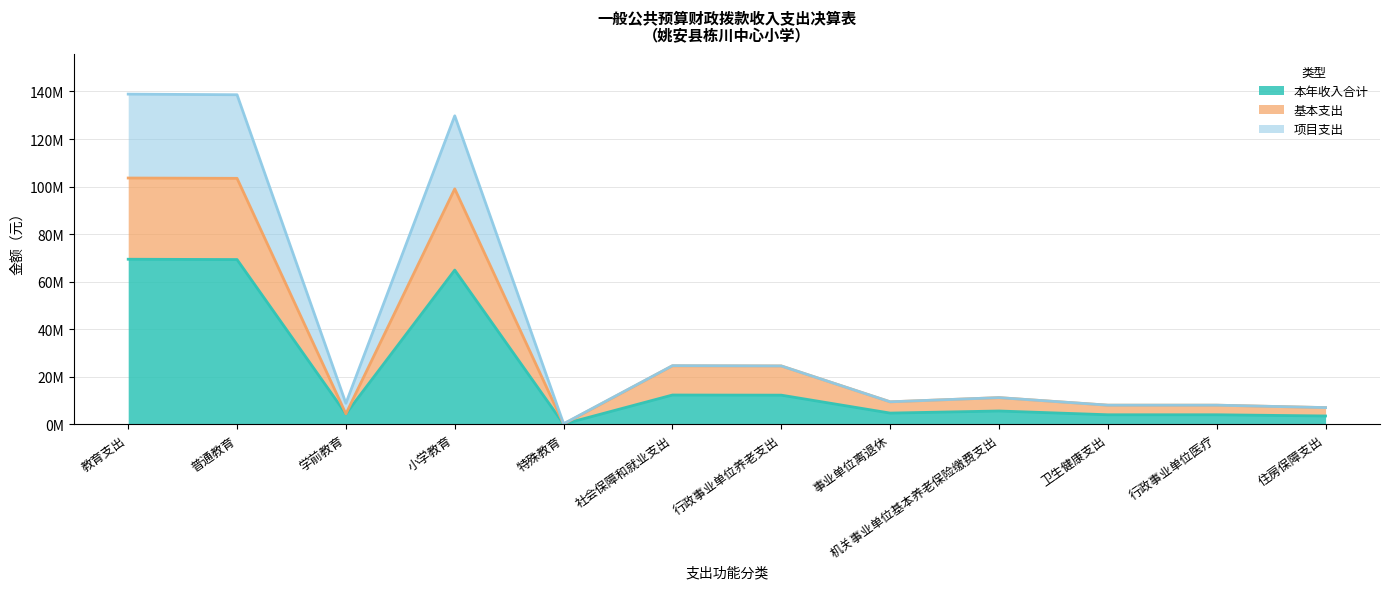

What is the label of the 6th point from the left?

社会保障和就业支出